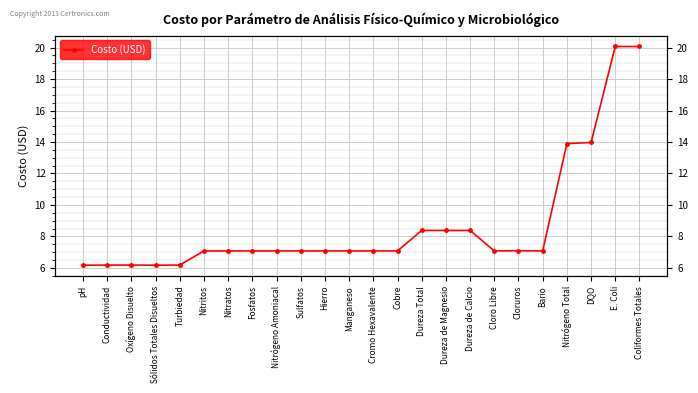

Which label corresponds to the smallest value in the chart?

pH